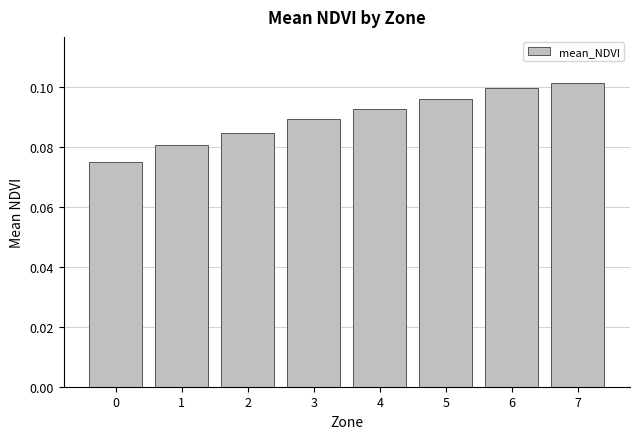

Count the values in the range 0 to 1.

8